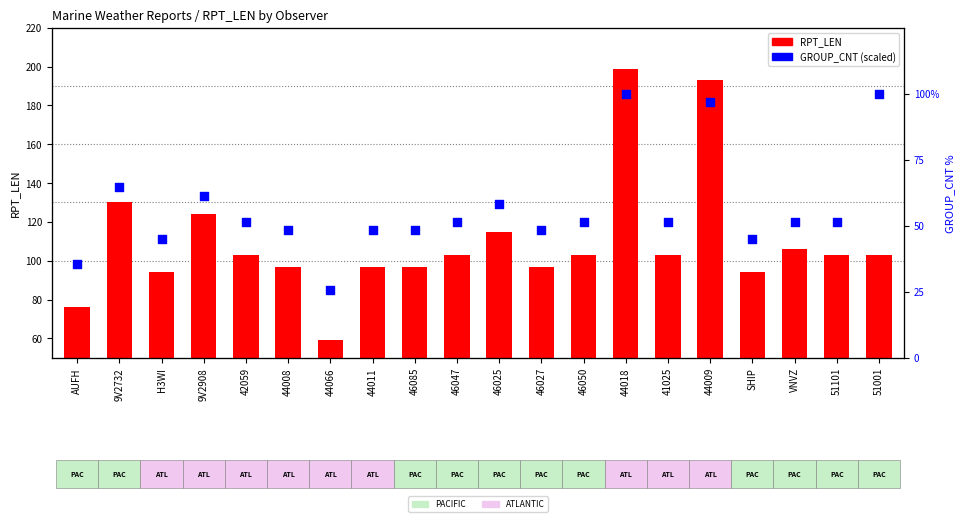

Which series contains the highest Y value?

RPT_LEN